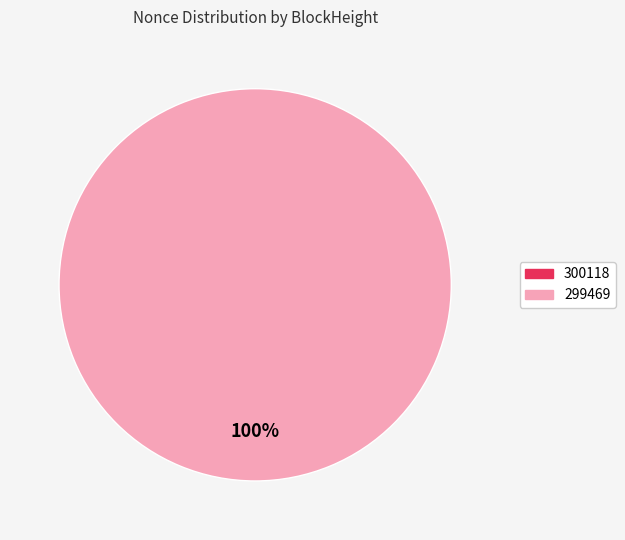

To the nearest percent, what is the combined percentage of 299469 and 300118?

100%